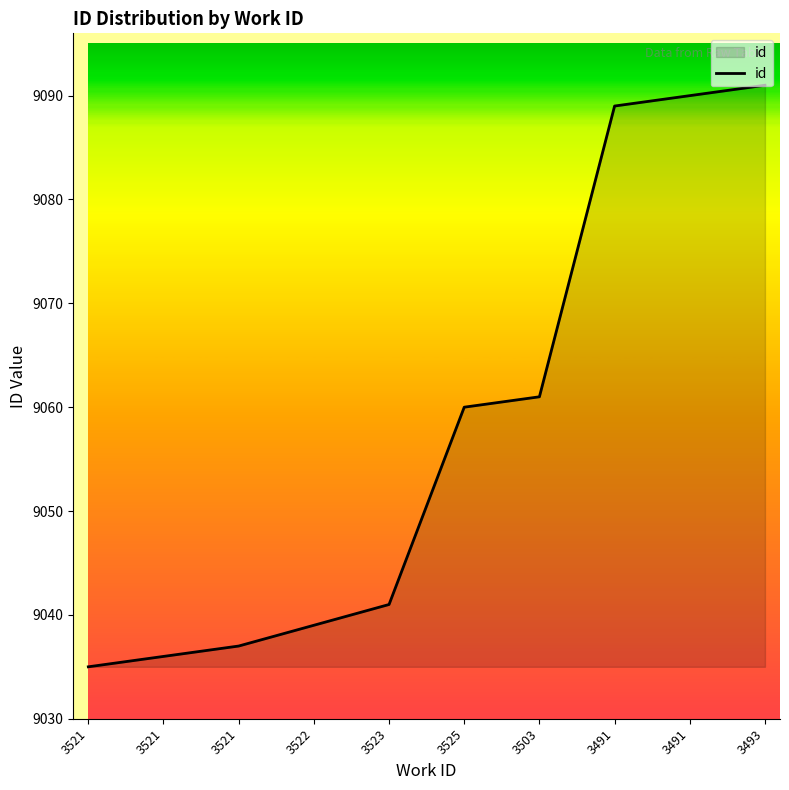

List the labels in order of value, largest first.

3493, 3491, 3491, 3503, 3525, 3523, 3522, 3521, 3521, 3521